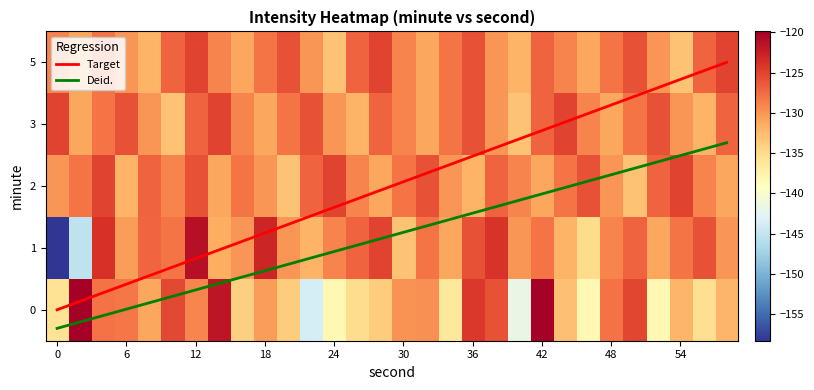

Is the value of 1 at 16 greater than the value of 0 at 24?

Yes